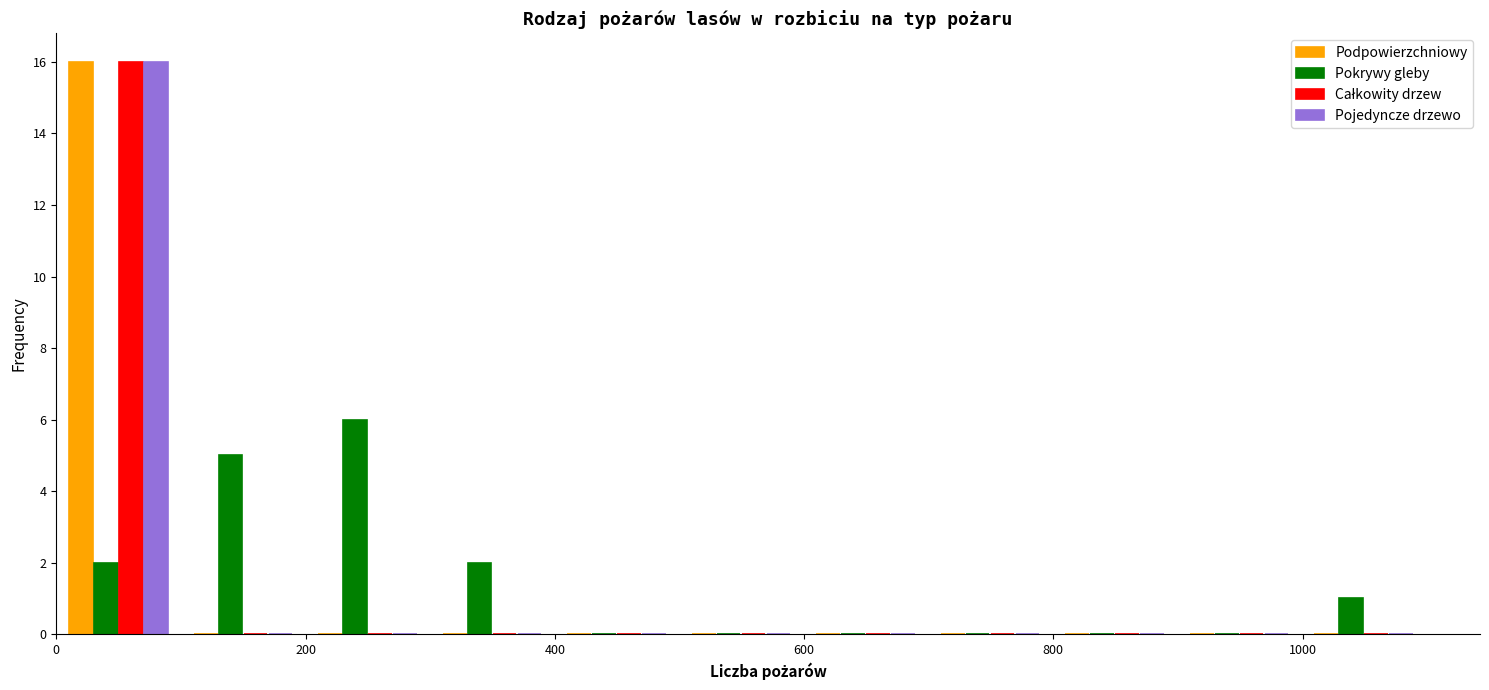

Reading left to right, list every range on the x-axis with the height of the bar of each series over it. Neither the bar edges nor the heights are printed on the chart, so give them approximately, as read against the axes.

0 to 100: Podpowierzchniowy=16	Pokrywy gleby=2	Całkowity drzew=16	Pojedyncze drzewo=16
100 to 200: Podpowierzchniowy=0	Pokrywy gleby=5	Całkowity drzew=0	Pojedyncze drzewo=0
200 to 300: Podpowierzchniowy=0	Pokrywy gleby=6	Całkowity drzew=0	Pojedyncze drzewo=0
300 to 400: Podpowierzchniowy=0	Pokrywy gleby=2	Całkowity drzew=0	Pojedyncze drzewo=0
400 to 500: Podpowierzchniowy=0	Pokrywy gleby=0	Całkowity drzew=0	Pojedyncze drzewo=0
500 to 600: Podpowierzchniowy=0	Pokrywy gleby=0	Całkowity drzew=0	Pojedyncze drzewo=0
600 to 700: Podpowierzchniowy=0	Pokrywy gleby=0	Całkowity drzew=0	Pojedyncze drzewo=0
700 to 800: Podpowierzchniowy=0	Pokrywy gleby=0	Całkowity drzew=0	Pojedyncze drzewo=0
800 to 900: Podpowierzchniowy=0	Pokrywy gleby=0	Całkowity drzew=0	Pojedyncze drzewo=0
900 to 1000: Podpowierzchniowy=0	Pokrywy gleby=0	Całkowity drzew=0	Pojedyncze drzewo=0
1000 to 1100: Podpowierzchniowy=0	Pokrywy gleby=1	Całkowity drzew=0	Pojedyncze drzewo=0